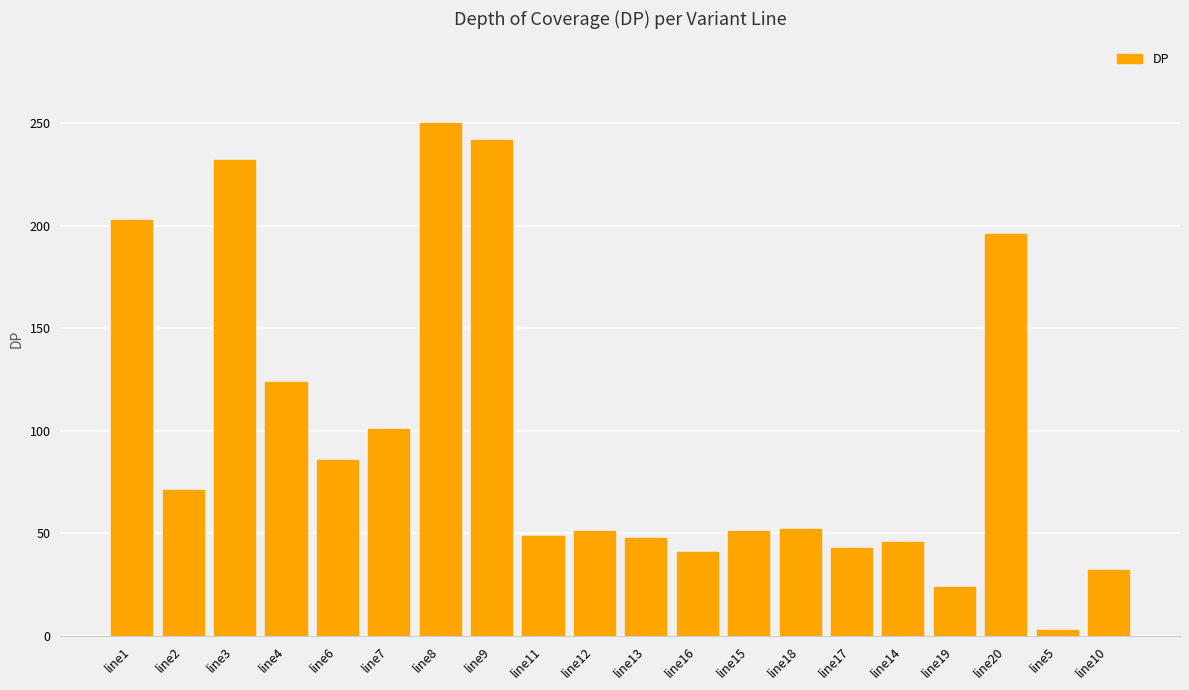

At which label does the data first exceed 52?

line1